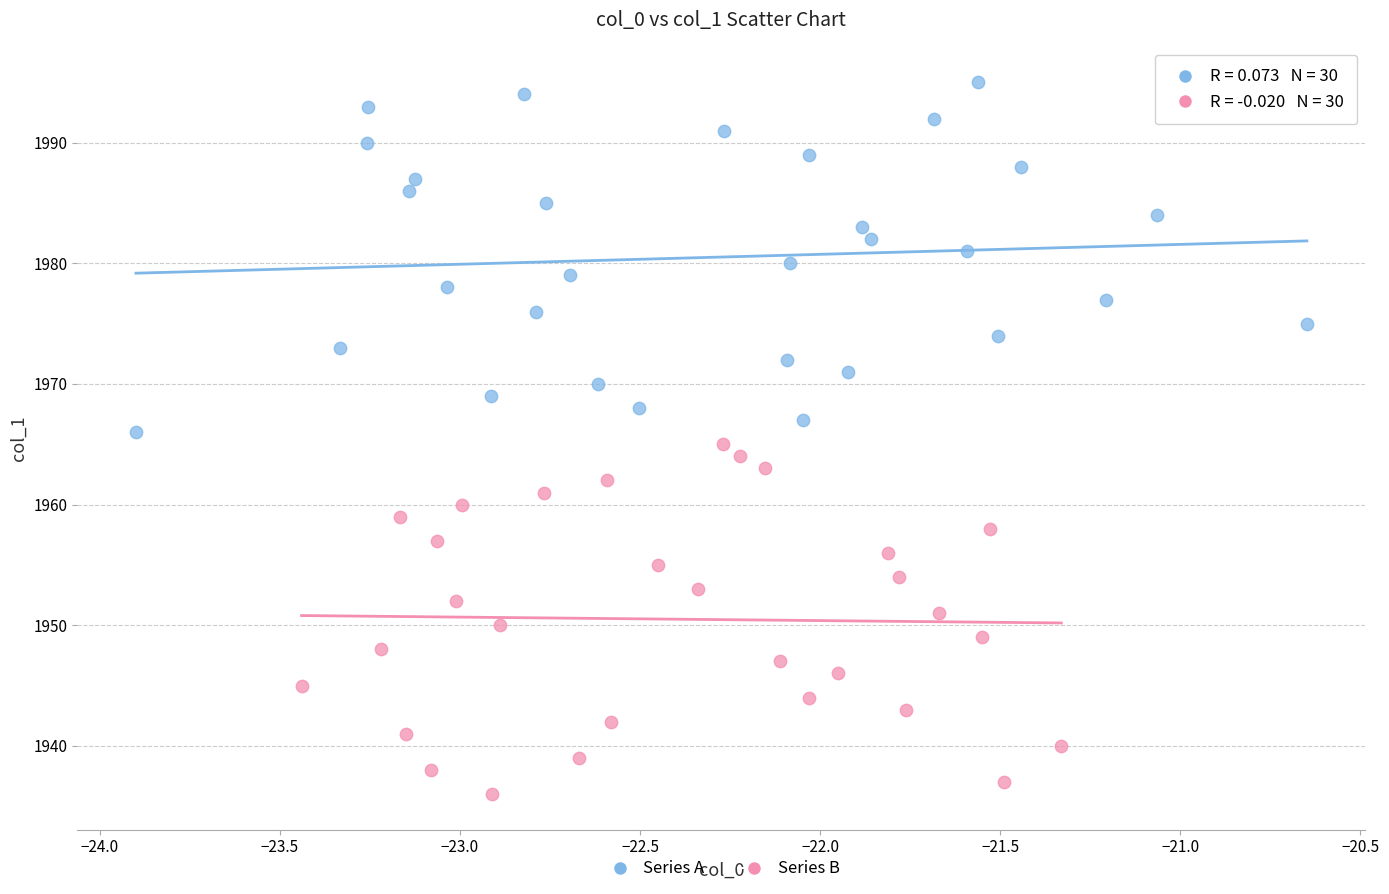

Which series contains the lowest Y value?

Series B